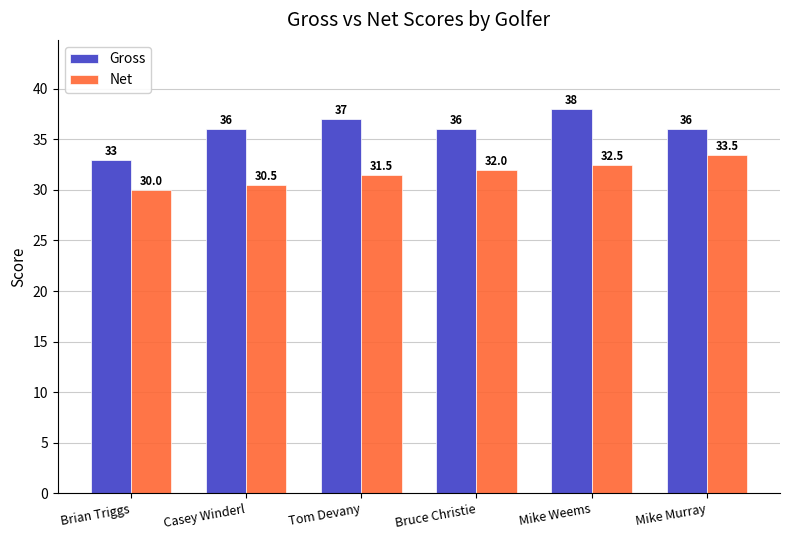

The value of Net at Casey Winderl is 10.9. True or false?

False